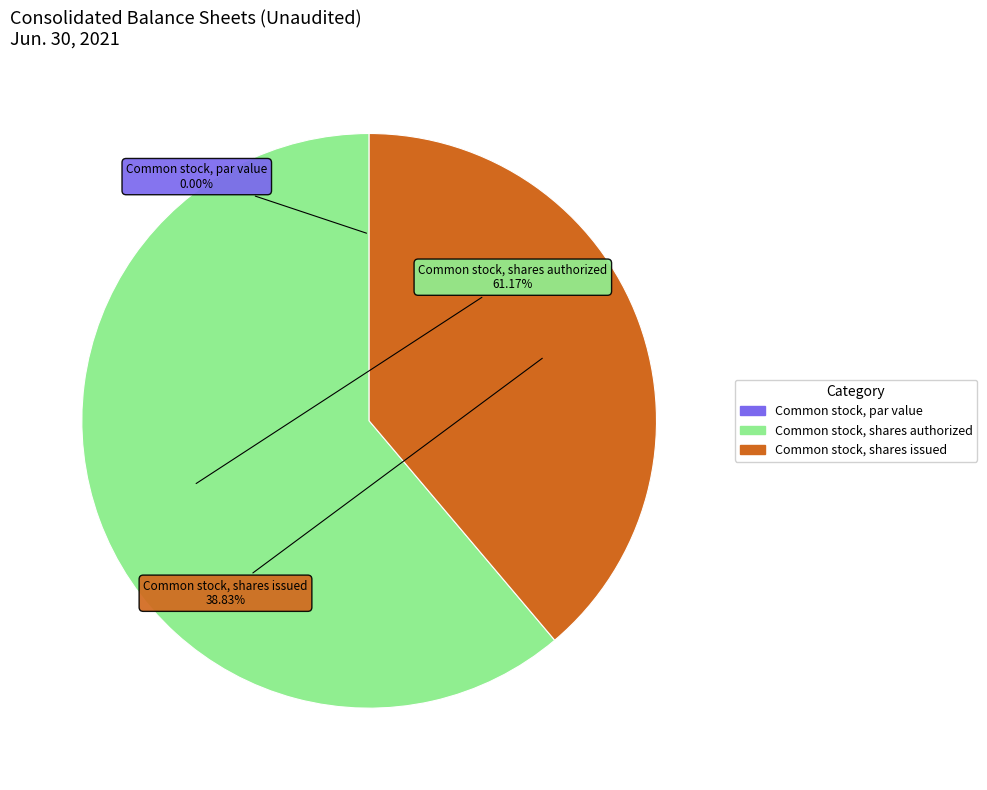

The Common stock, shares issued slice represents 52% of the pie. True or false?

False